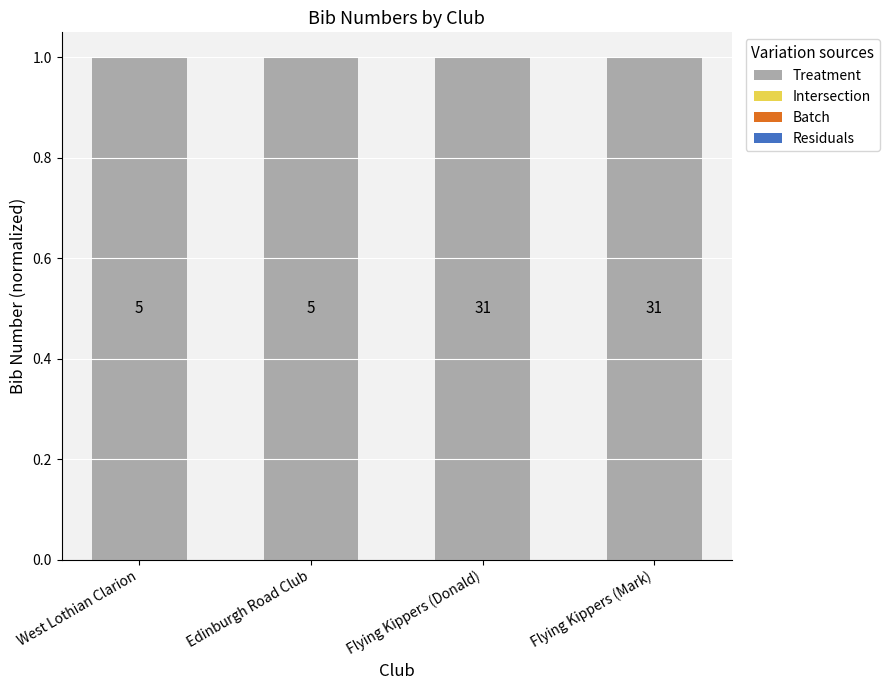

What is the greatest value displayed?

1